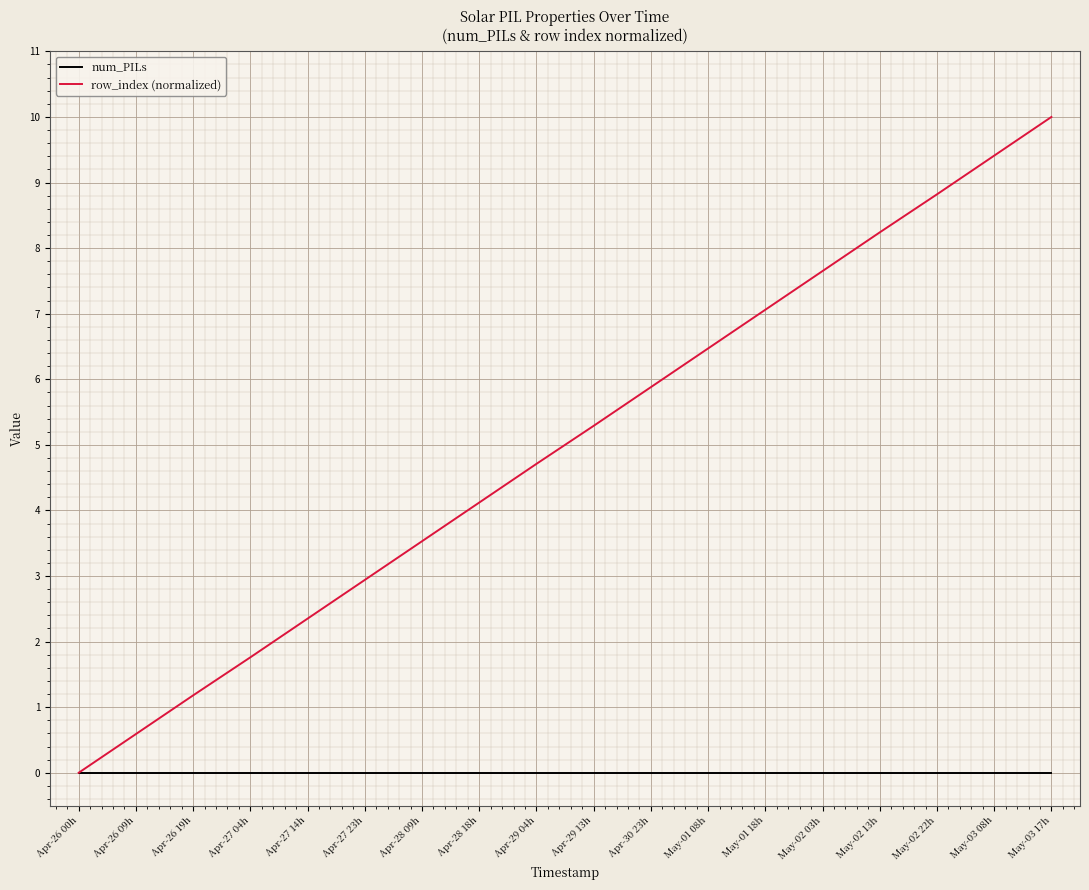

What value does the row_index (normalized) series have at May-01 08h?

6.5